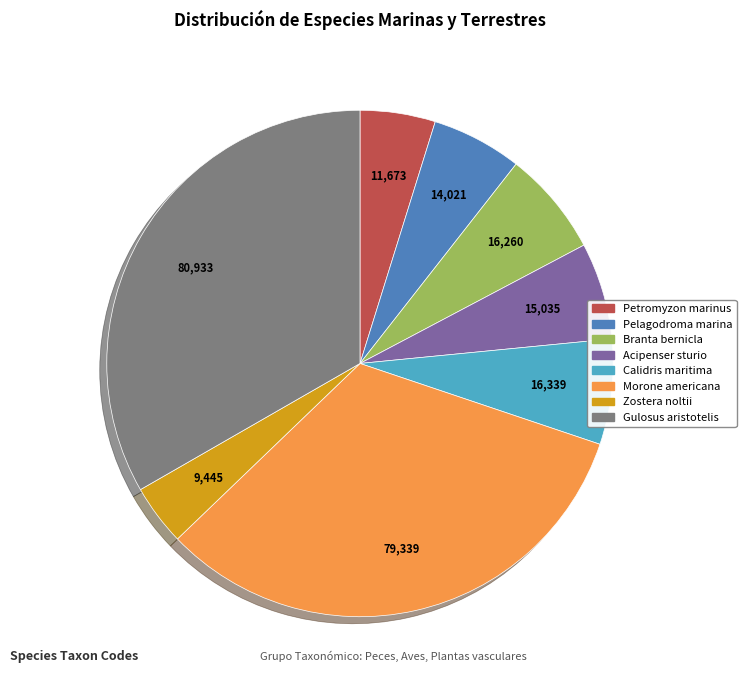

True or false: Zostera noltii accounts for 18% of the total.

False